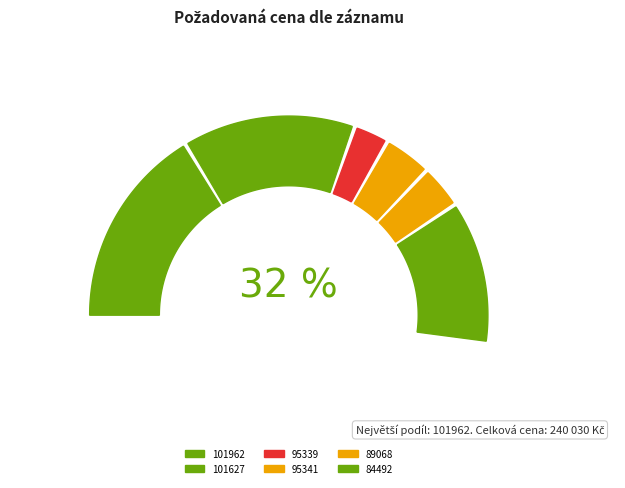

Is it true that 101627 is 27% of the pie?

True